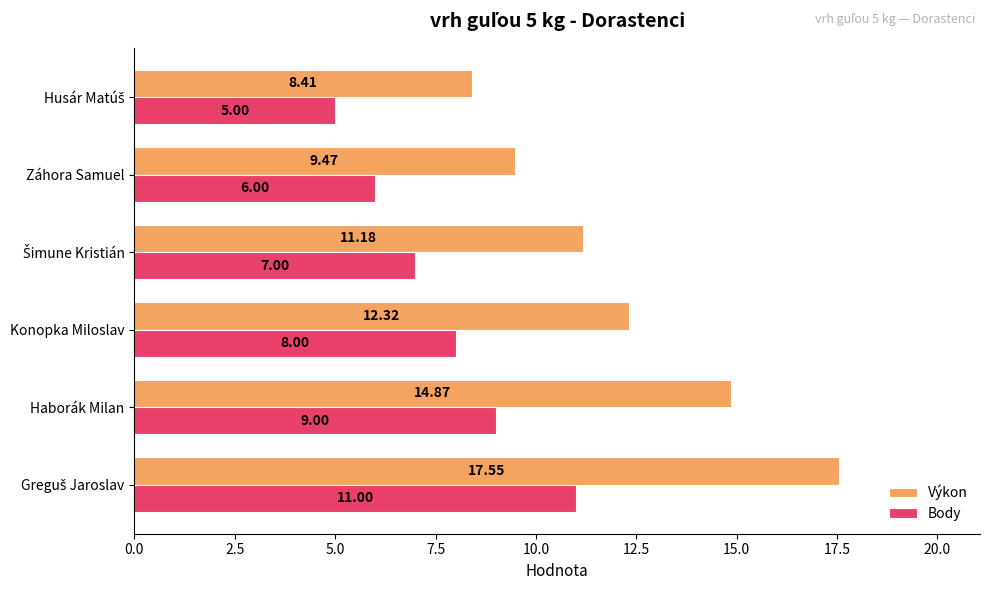

Which series has the largest range (max minus min)?

Výkon